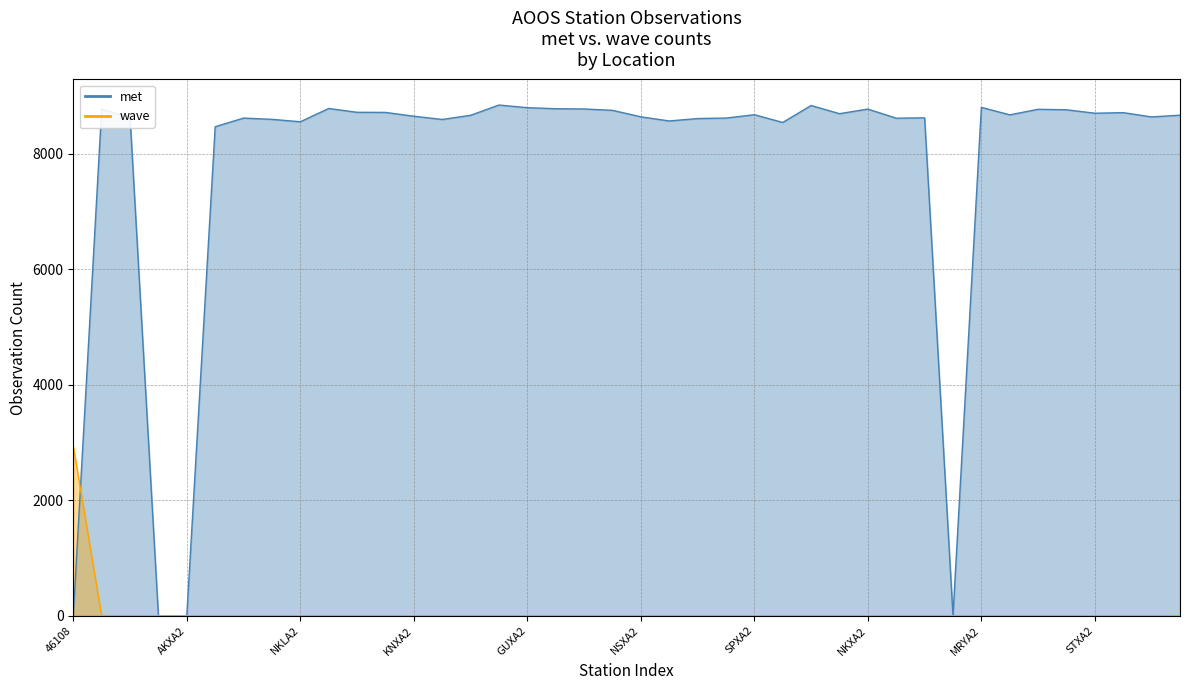

Where is wave nearest to the value 1469?

46108